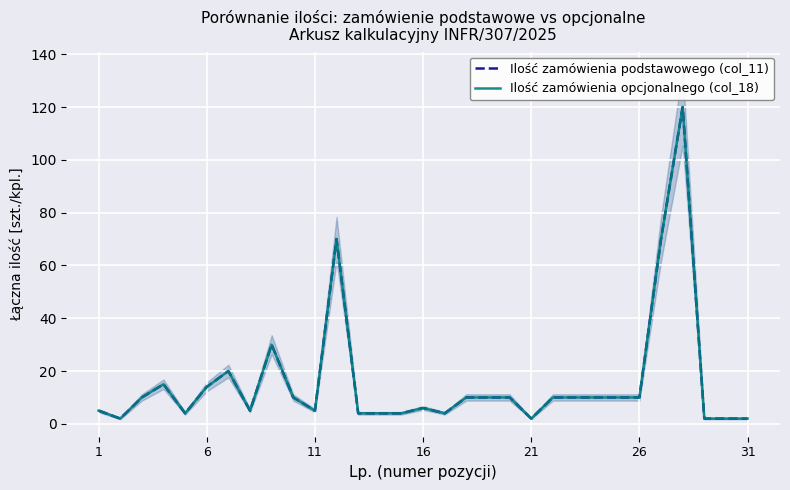

True or false: Ilość zamówienia opcjonalnego (col_18) and Ilość zamówienia podstawowego (col_11) intersect in this chart.

False